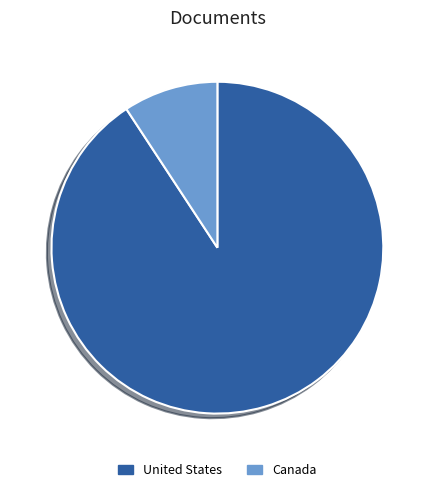

True or false: Canada accounts for 1% of the total.

False